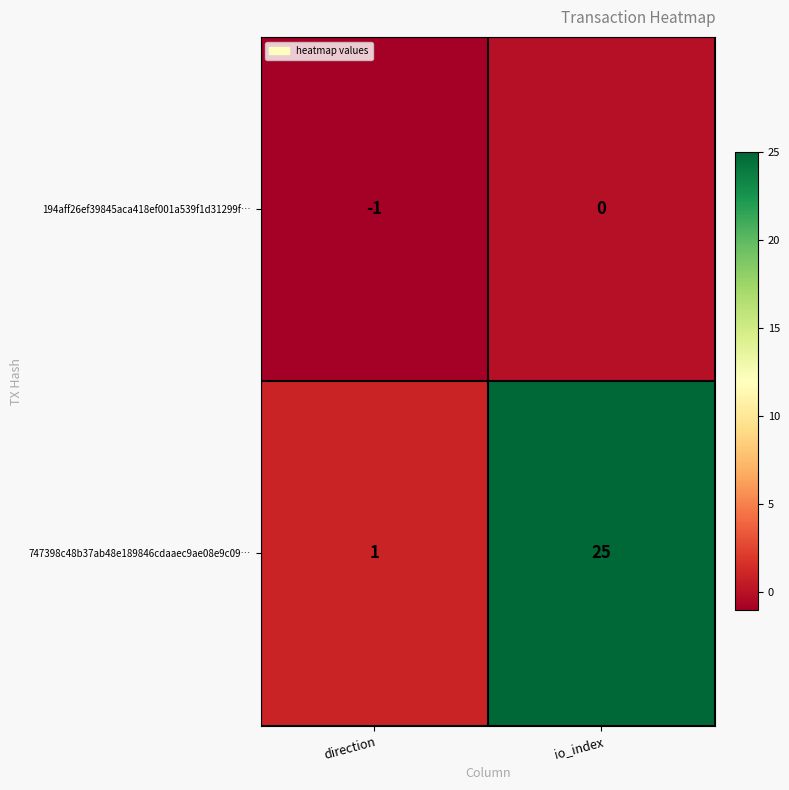

What is the maximum value shown in the chart?

25